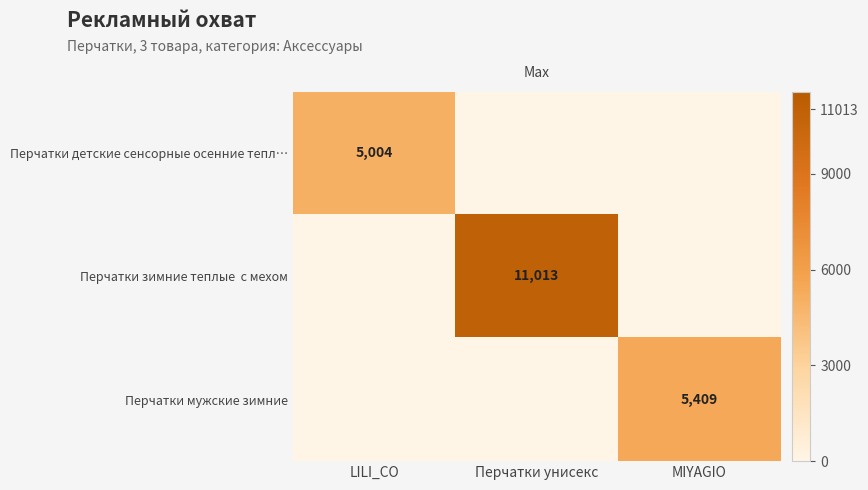

What is the highest value of the Перчатки мужские зимние series?

5409